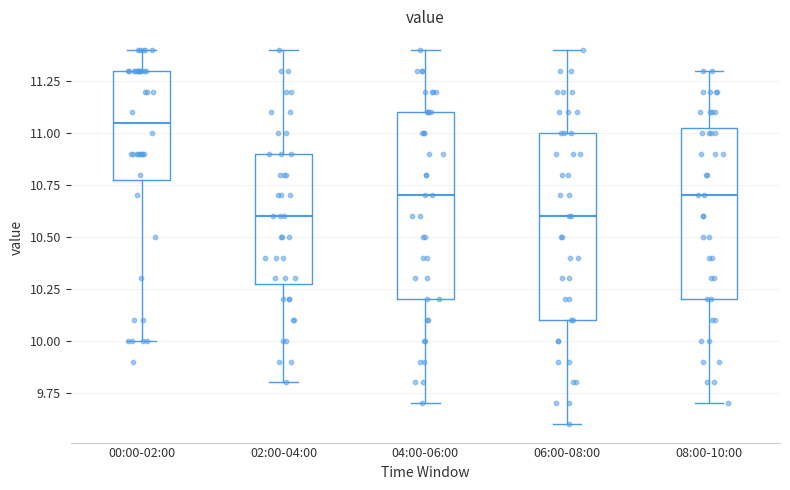

Reading left to right, transcribe this box plot: for each box, give where its median line is, the range the box spans, and where its two whiskers end, as read against the y-axis. The values are not printed on the chart, so give them approximately, as read against the axis.

00:00-02:00: median 11.05, box 10.80 to 11.30, whiskers 10.00 to 11.40
02:00-04:00: median 10.60, box 10.30 to 10.90, whiskers 9.80 to 11.40
04:00-06:00: median 10.70, box 10.20 to 11.10, whiskers 9.70 to 11.40
06:00-08:00: median 10.60, box 10.10 to 11.00, whiskers 9.60 to 11.40
08:00-10:00: median 10.70, box 10.20 to 11.05, whiskers 9.70 to 11.30